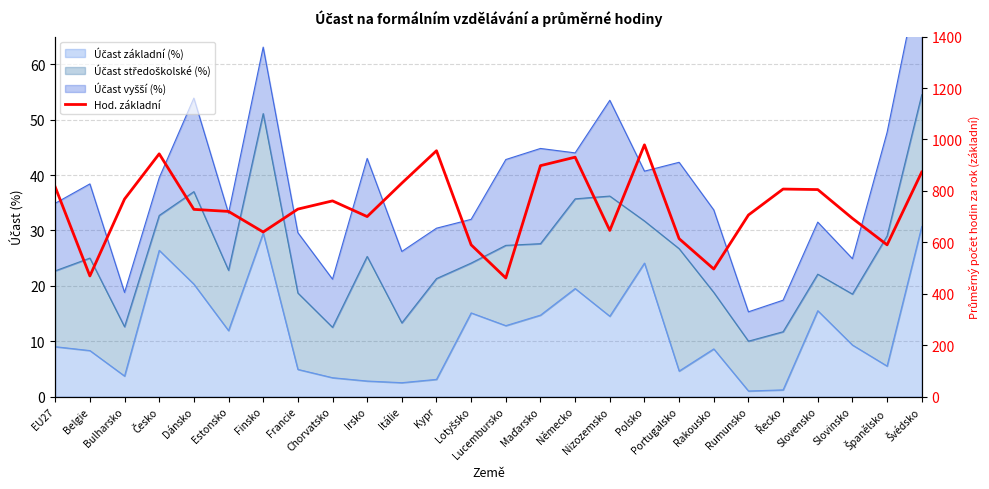

What is the minimum value shown in the chart?

461